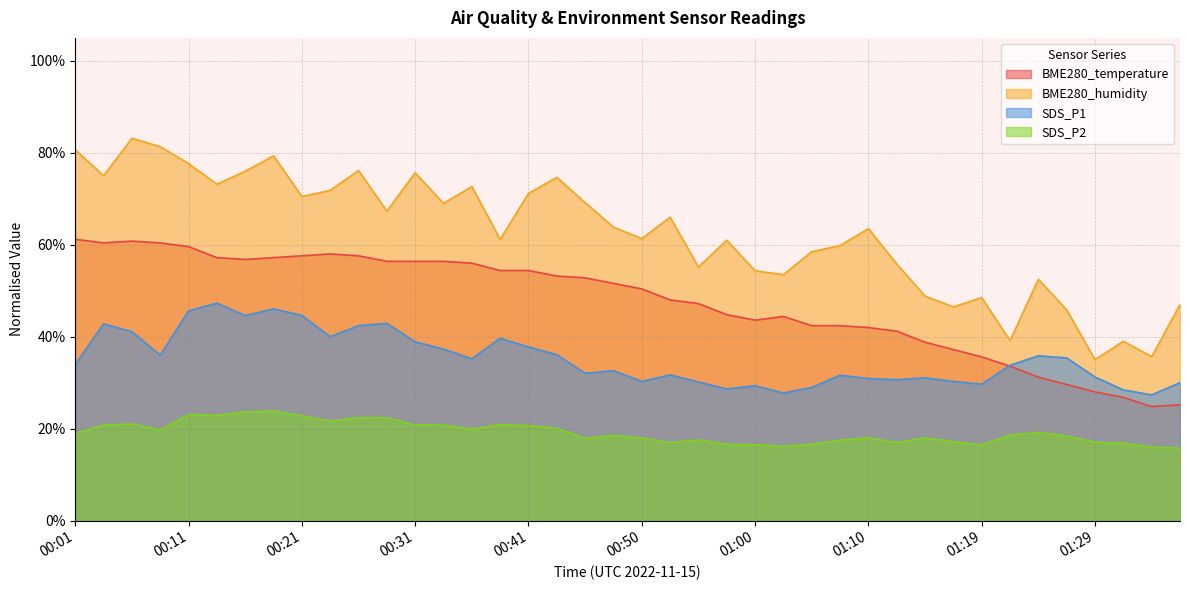

What are all the series names shown in the legend?

BME280_temperature, BME280_humidity, SDS_P1, SDS_P2